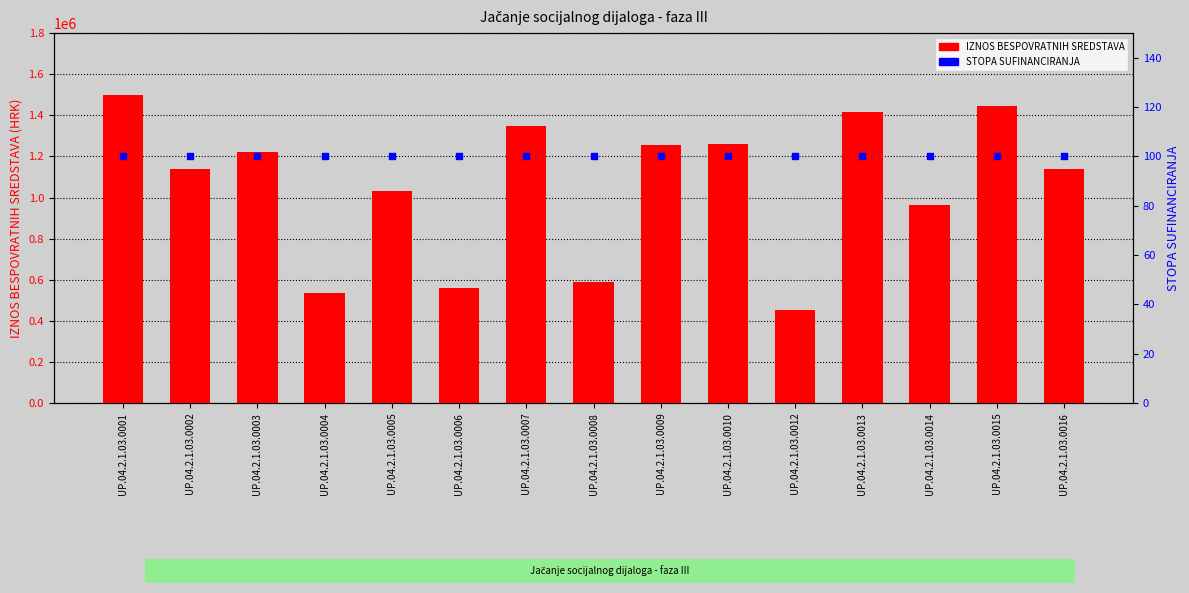

Which series contains the lowest Y value?

STOPA SUFINANCIRANJA